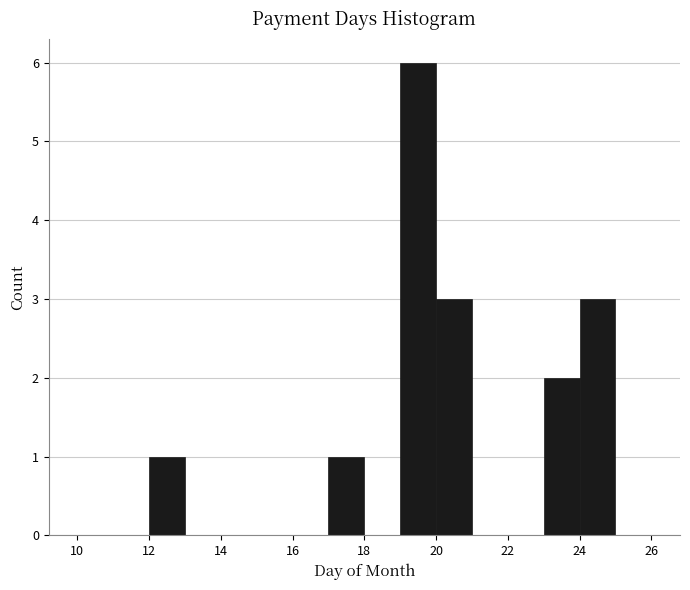

Reading left to right, transcribe this chart: for each bar, give the range it covers on the x-axis and its height. The values are not printed on the chart, so give them approximately, as read against the axis.

10 to 11: 0
11 to 12: 0
12 to 13: 1
13 to 14: 0
14 to 15: 0
15 to 16: 0
16 to 17: 0
17 to 18: 1
18 to 19: 0
19 to 20: 6
20 to 21: 3
21 to 22: 0
22 to 23: 0
23 to 24: 2
24 to 25: 3
25 to 26: 0